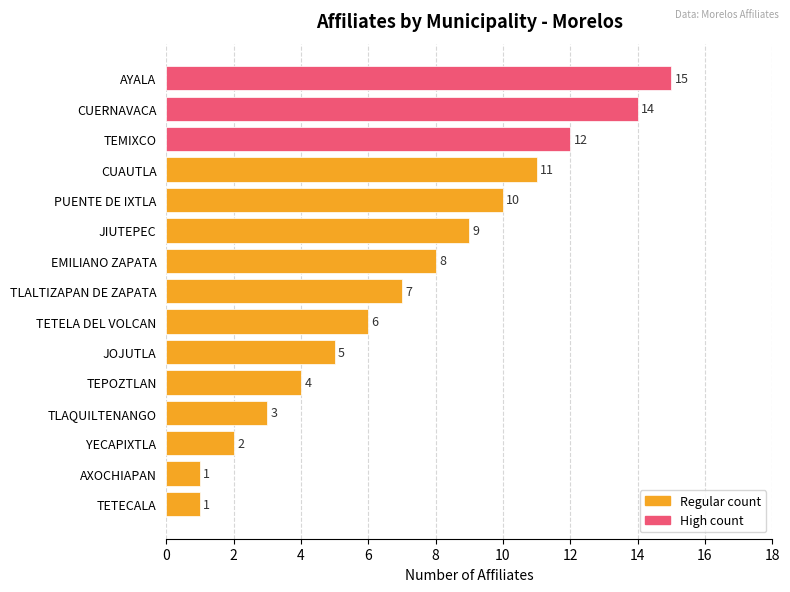

How many bars are there in total?

15